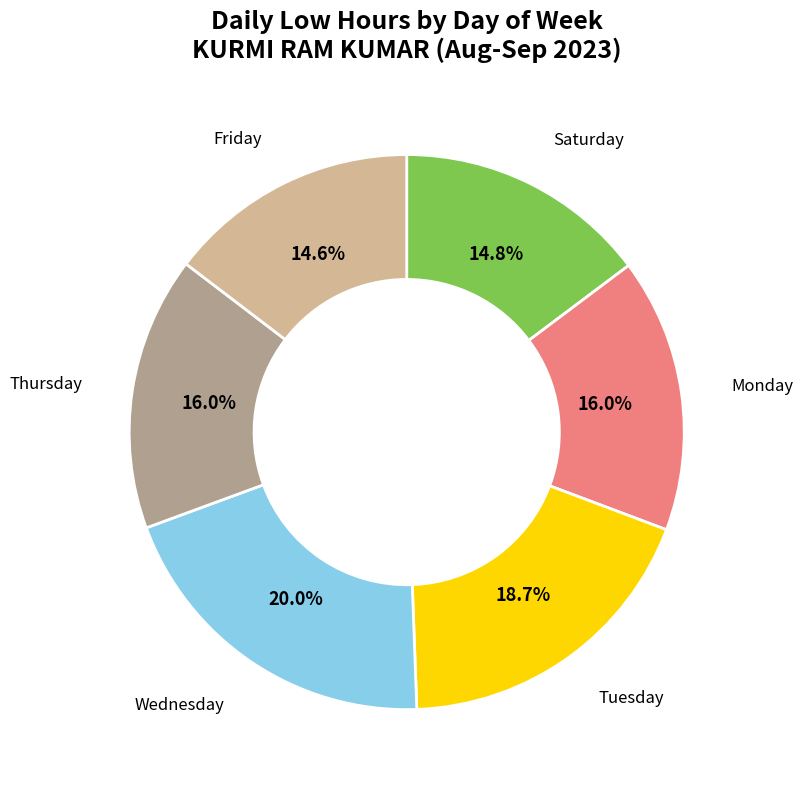

Count the number of slices in the pie.

6